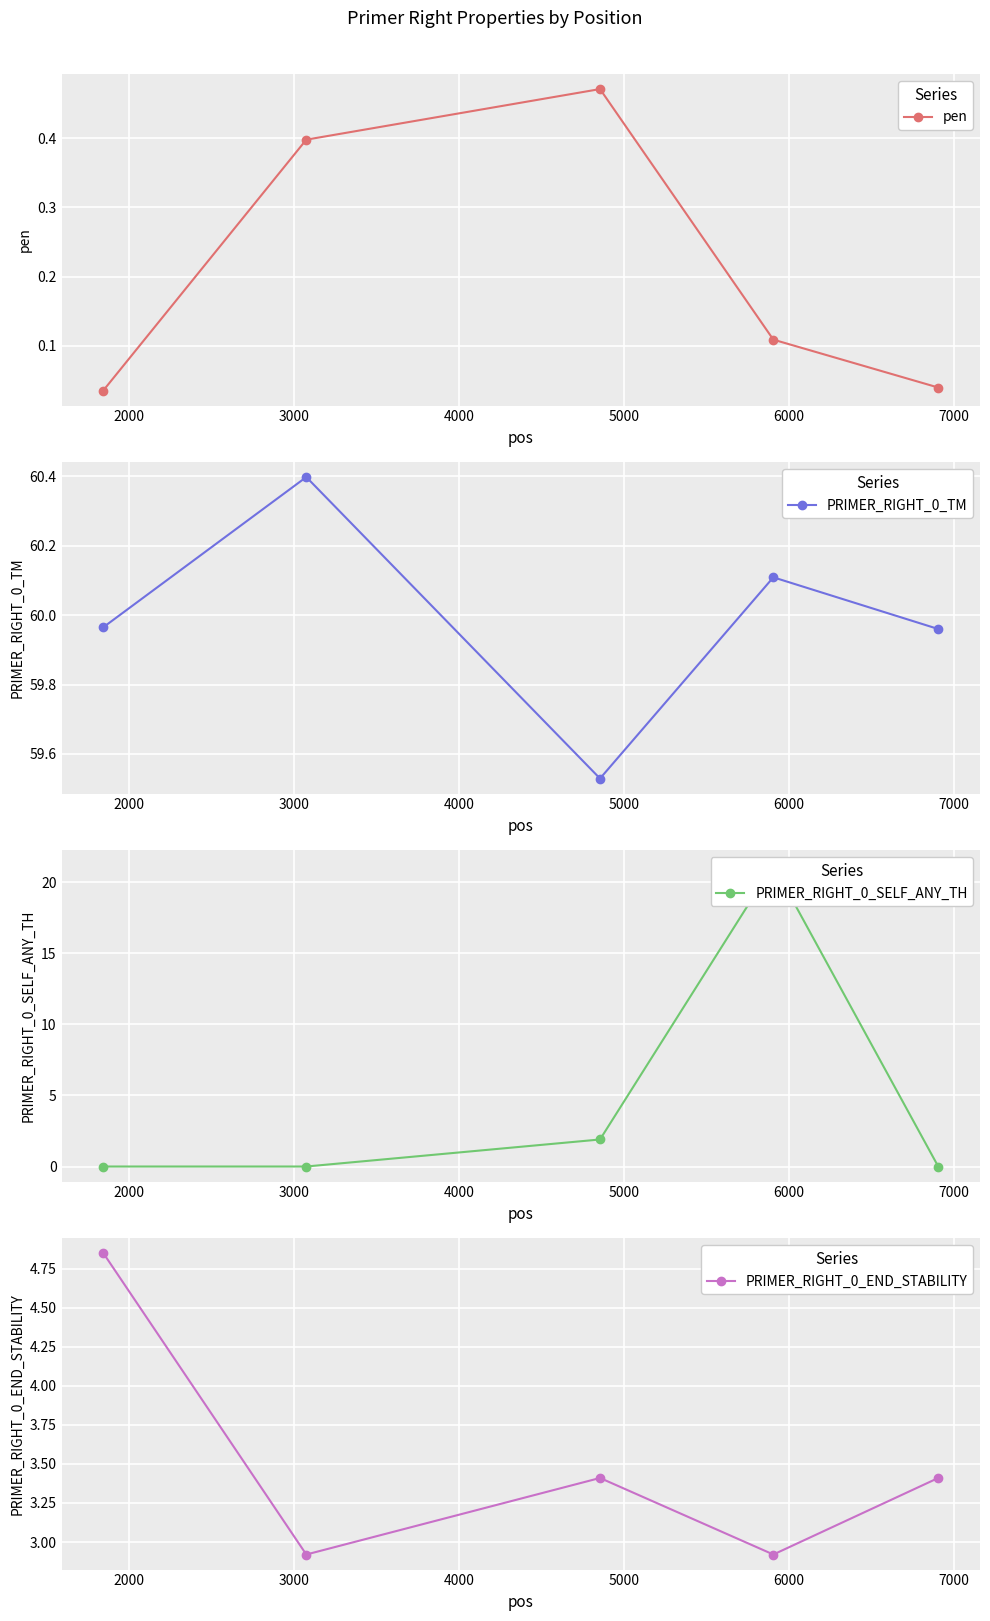

What are all the series names shown in the legend?

pen, PRIMER_RIGHT_0_TM, PRIMER_RIGHT_0_SELF_ANY_TH, PRIMER_RIGHT_0_END_STABILITY